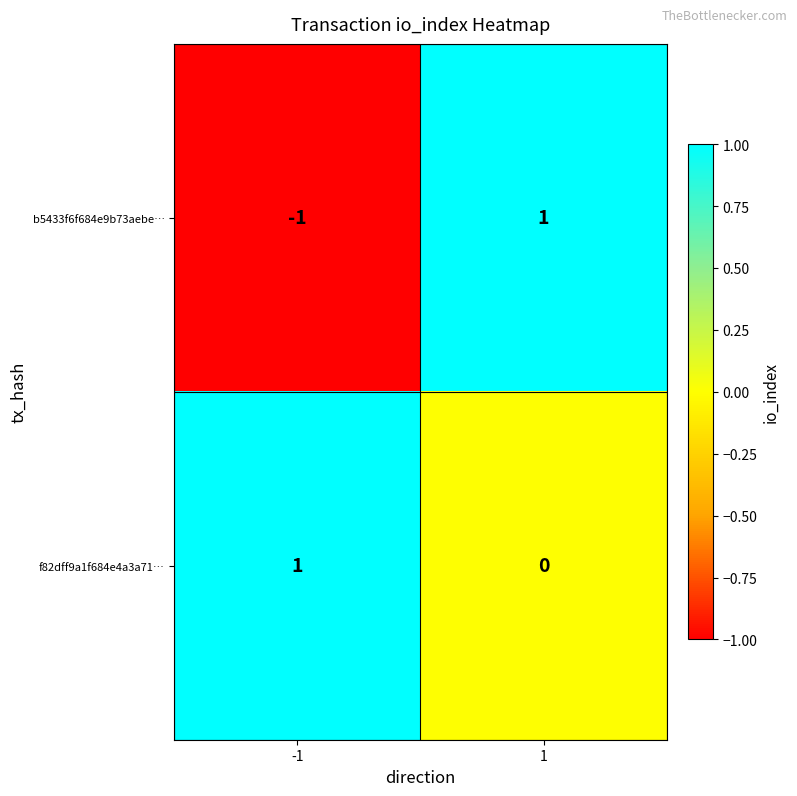

Reading left to right, what are all the values shown in this chart?

b5433f6f684e9b73aebe…: -1	1
f82dff9a1f684e4a3a71…: 1	0